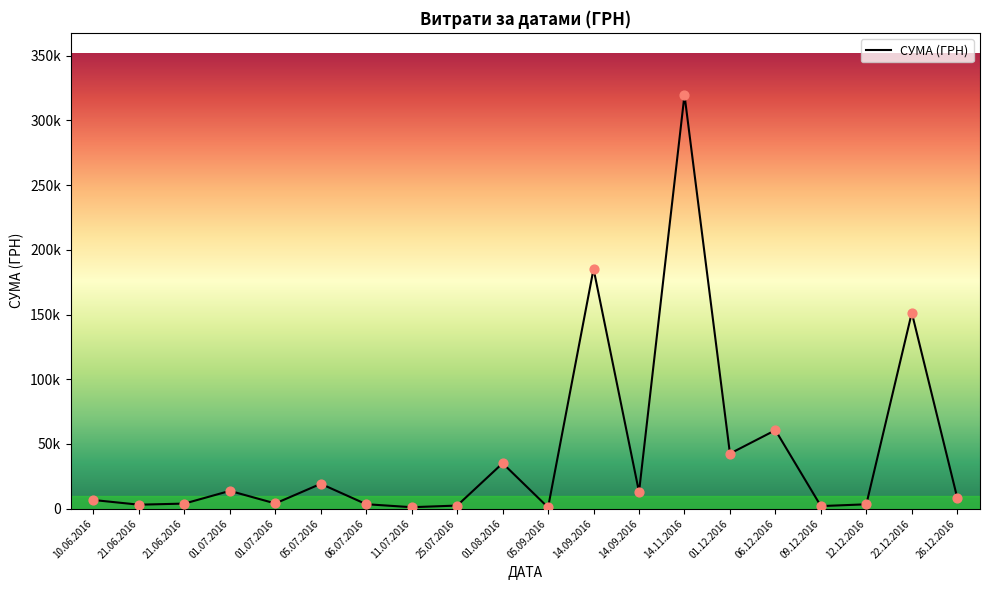

Approximately how many times larger is the value at 05.09.2016 compared to 01.07.2016?

0.2